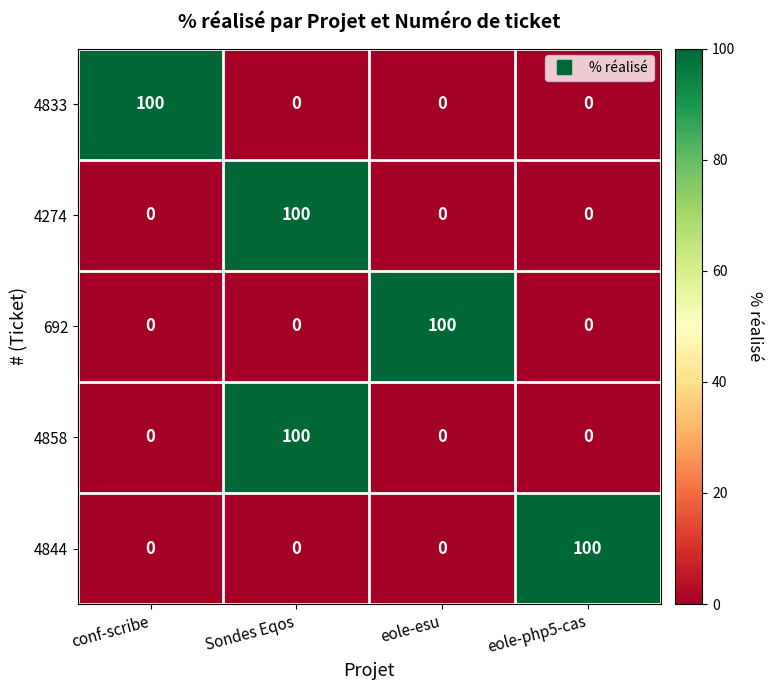

Reading left to right, transcribe all the data shown in this chart.

4833: conf-scribe=100	Sondes Eqos=0	eole-esu=0	eole-php5-cas=0
4274: conf-scribe=0	Sondes Eqos=100	eole-esu=0	eole-php5-cas=0
692: conf-scribe=0	Sondes Eqos=0	eole-esu=100	eole-php5-cas=0
4858: conf-scribe=0	Sondes Eqos=100	eole-esu=0	eole-php5-cas=0
4844: conf-scribe=0	Sondes Eqos=0	eole-esu=0	eole-php5-cas=100